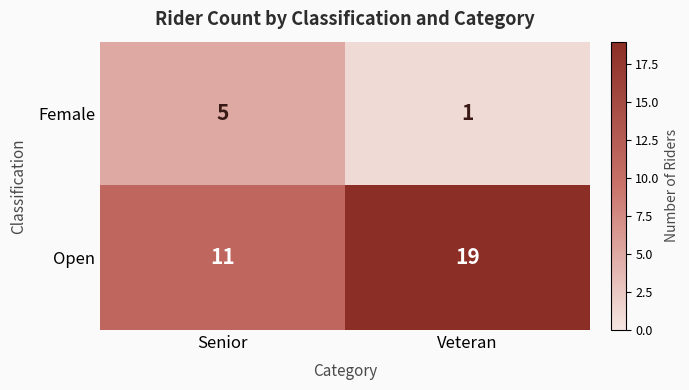

What is the greatest value displayed?

19